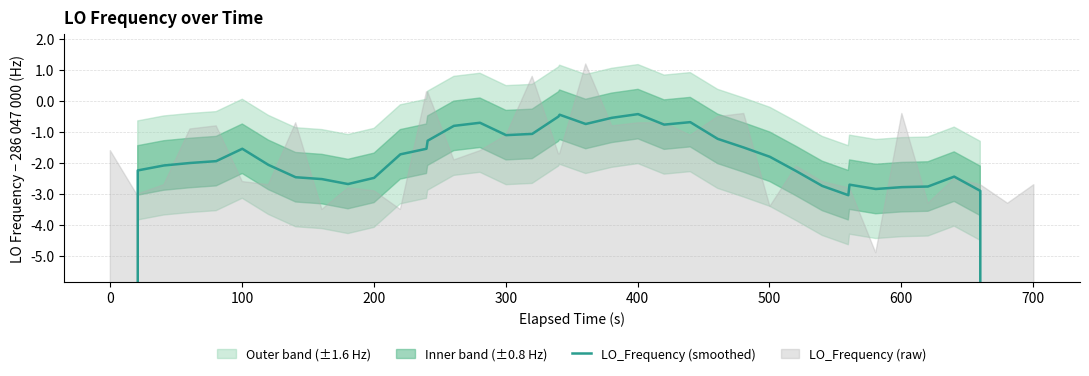

What is the label of the 37th point from the right?

200